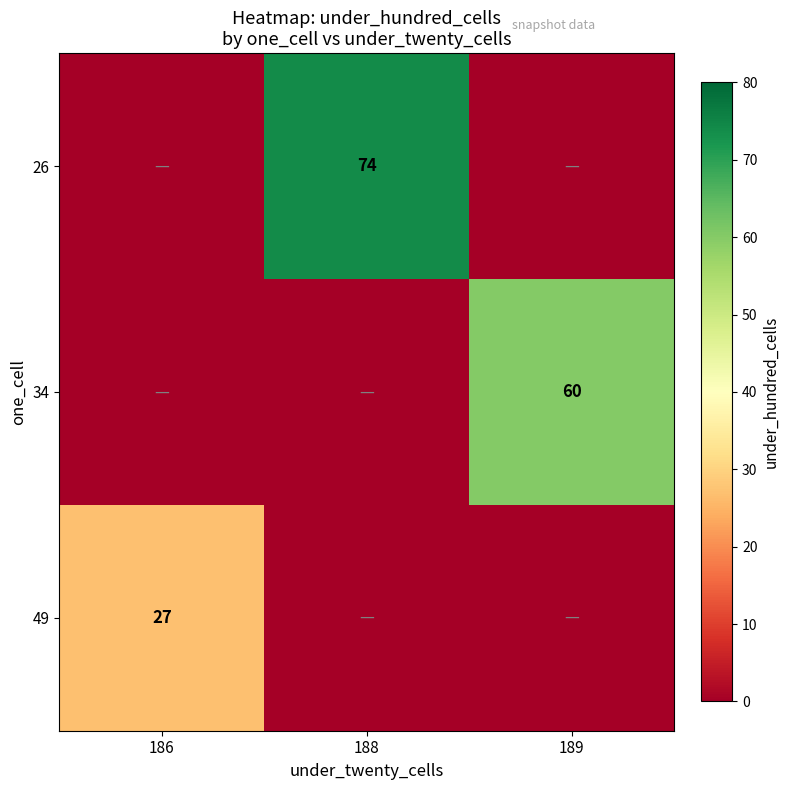

True or false: 49 has a value of 7 at 186.

False